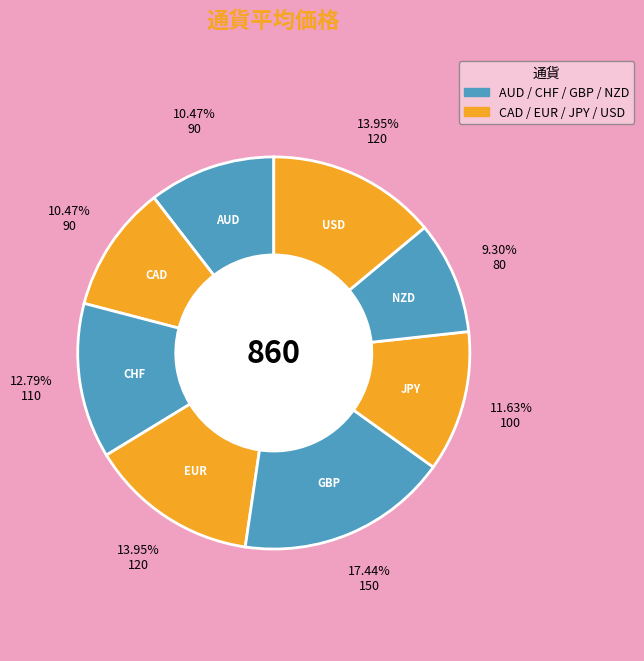

What percentage do CHF and CAD together represent?

23.3%